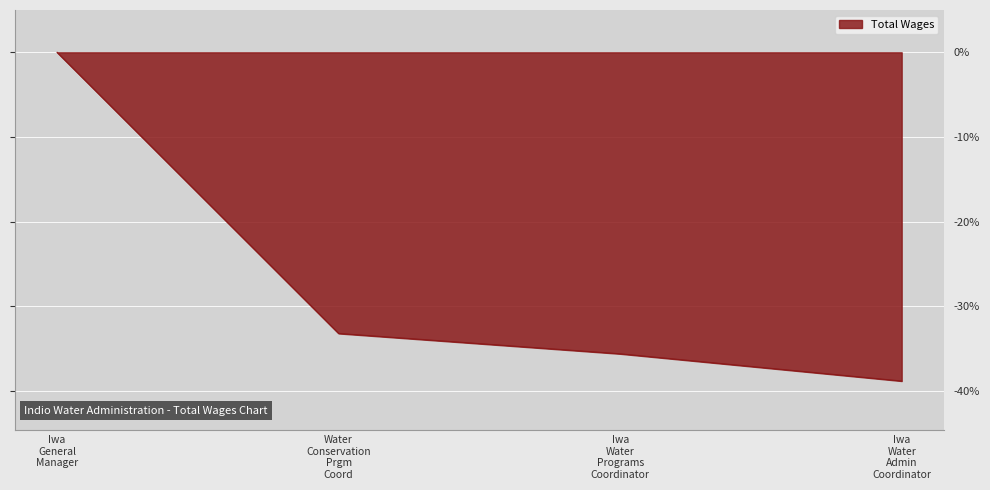

How many values are below -33?

3